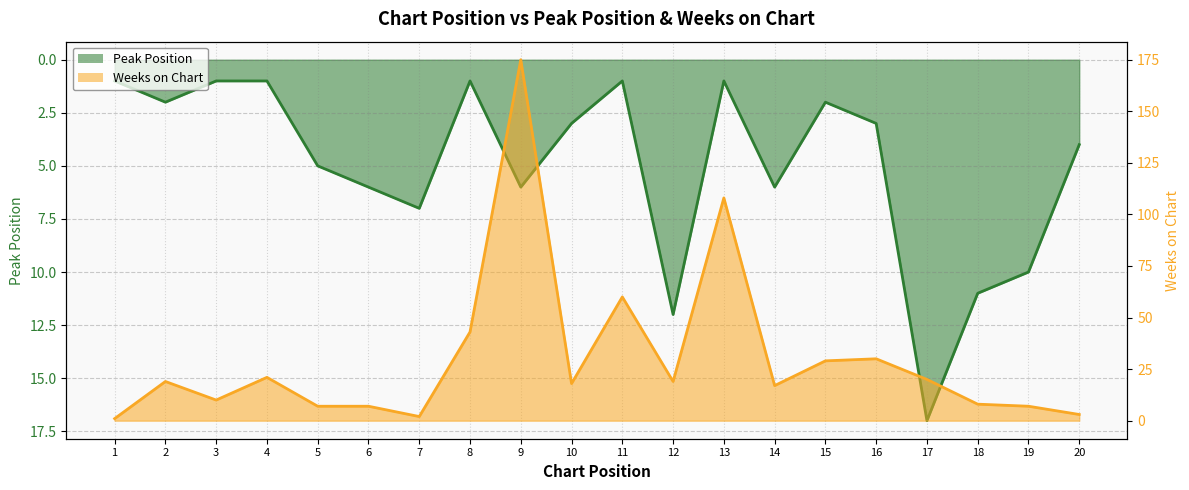

What is the lowest value of the Weeks on Chart series?

1